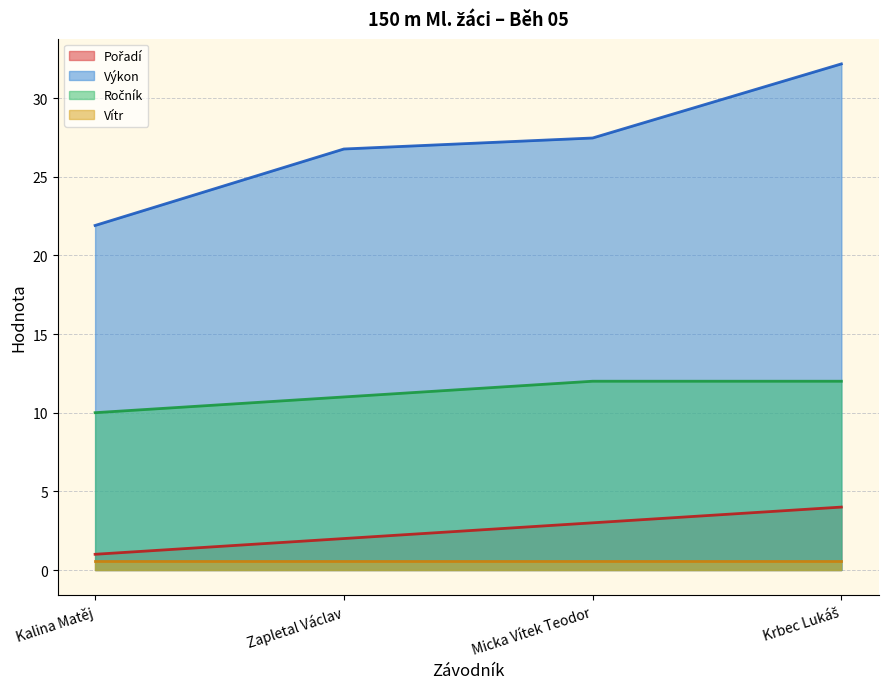

Is it true that Ročník equals 16.0 at Krbec Lukáš?

False